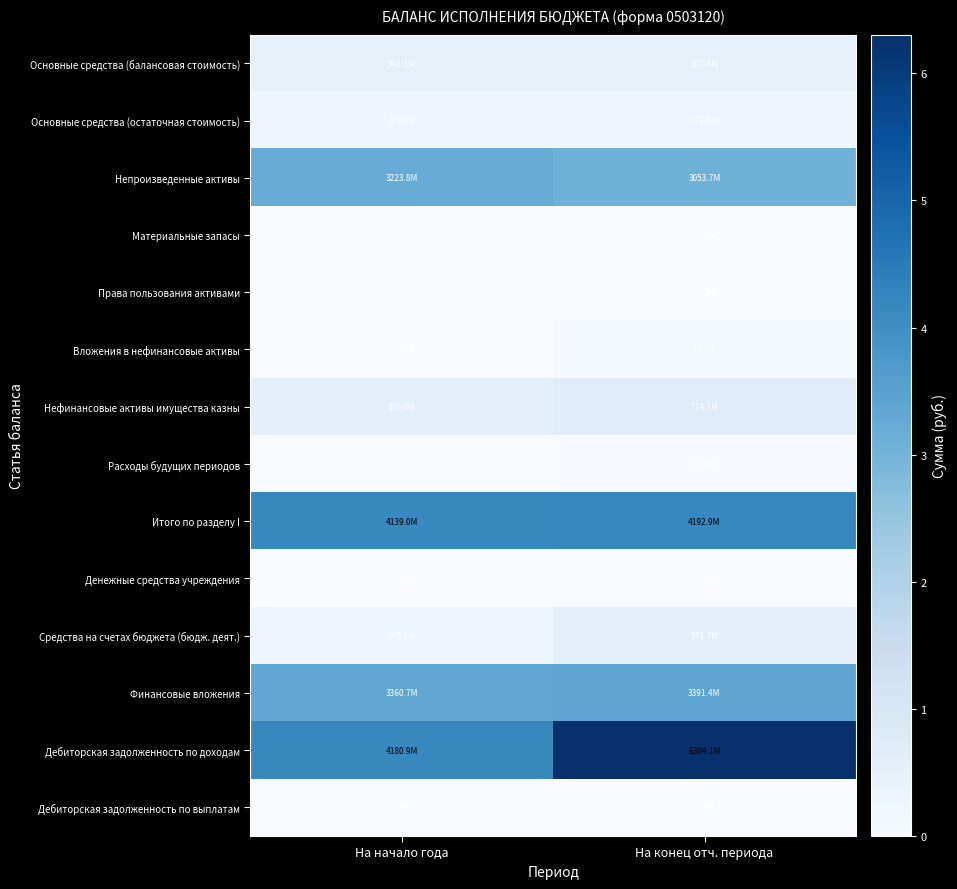

Which category has the highest value in the Денежные средства учреждения series?

На конец отч. периода